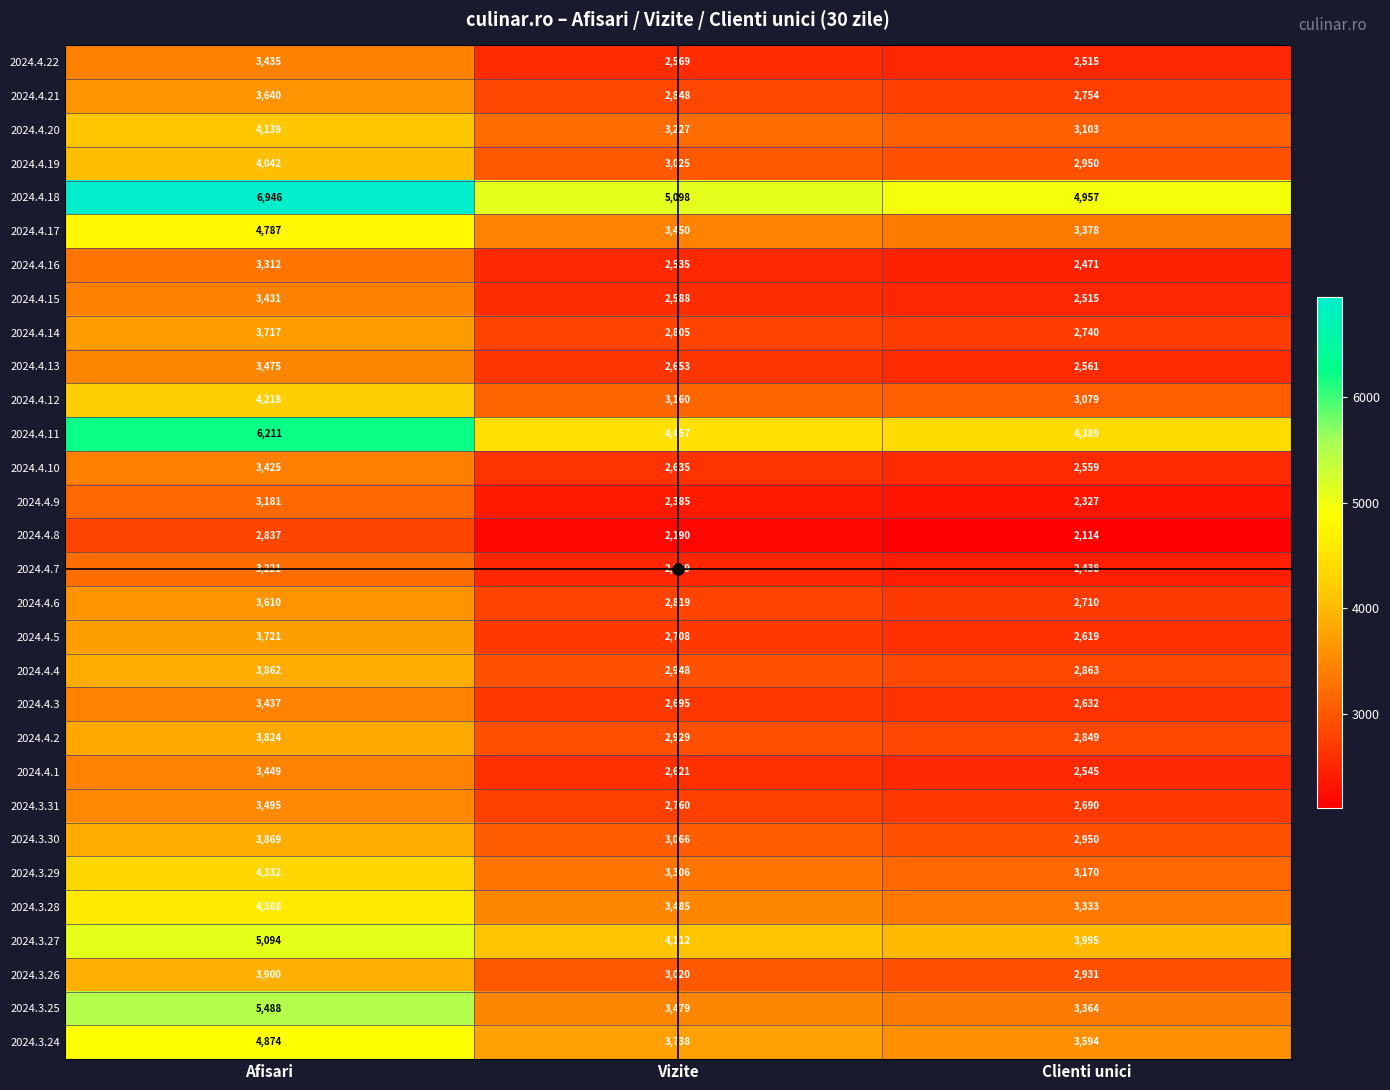

Which category has the lowest value in the 2024.4.8 series?

Clienti unici